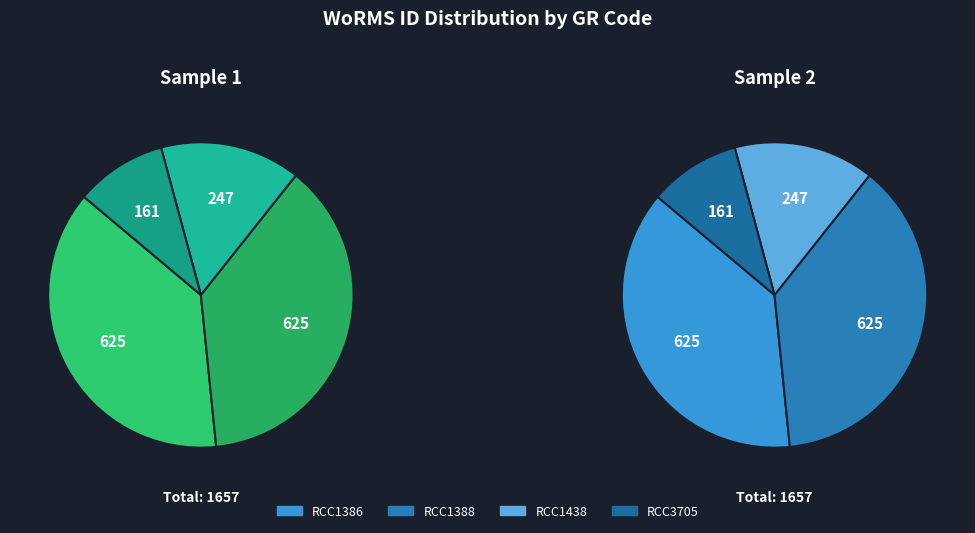

The RCC1438 slice represents 26% of the pie. True or false?

False